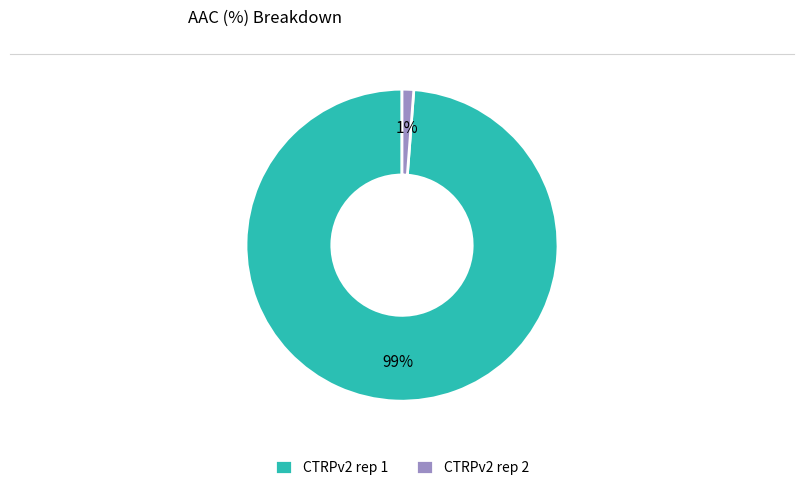

To the nearest percent, what portion does CTRPv2 rep 2 represent?

1%